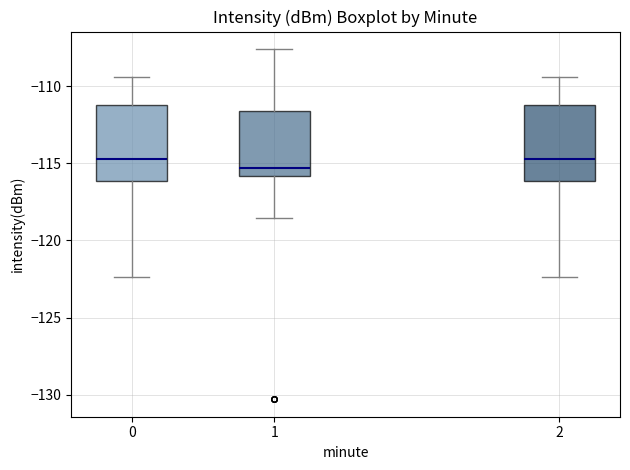

Where does the upper whisker of the box at x = 1 end on the y-axis? The values are not printed on the chart, so give them approximately, as read against the axis.

-107.5